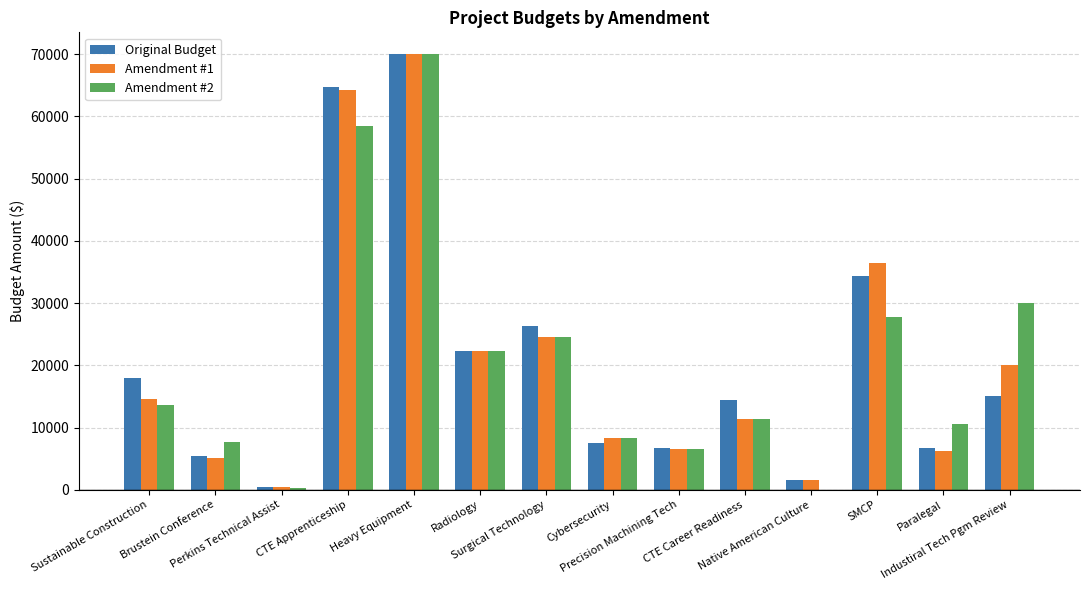

The value of Amendment #2 at SMCP is 16719.8. True or false?

False